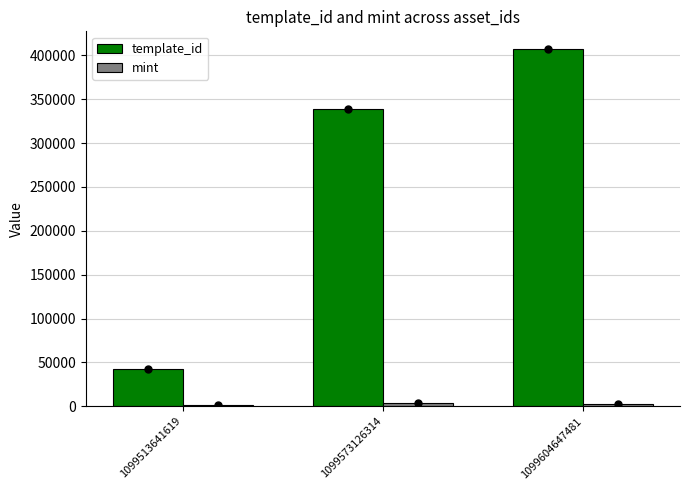

Which series has the largest total across all categories?

template_id